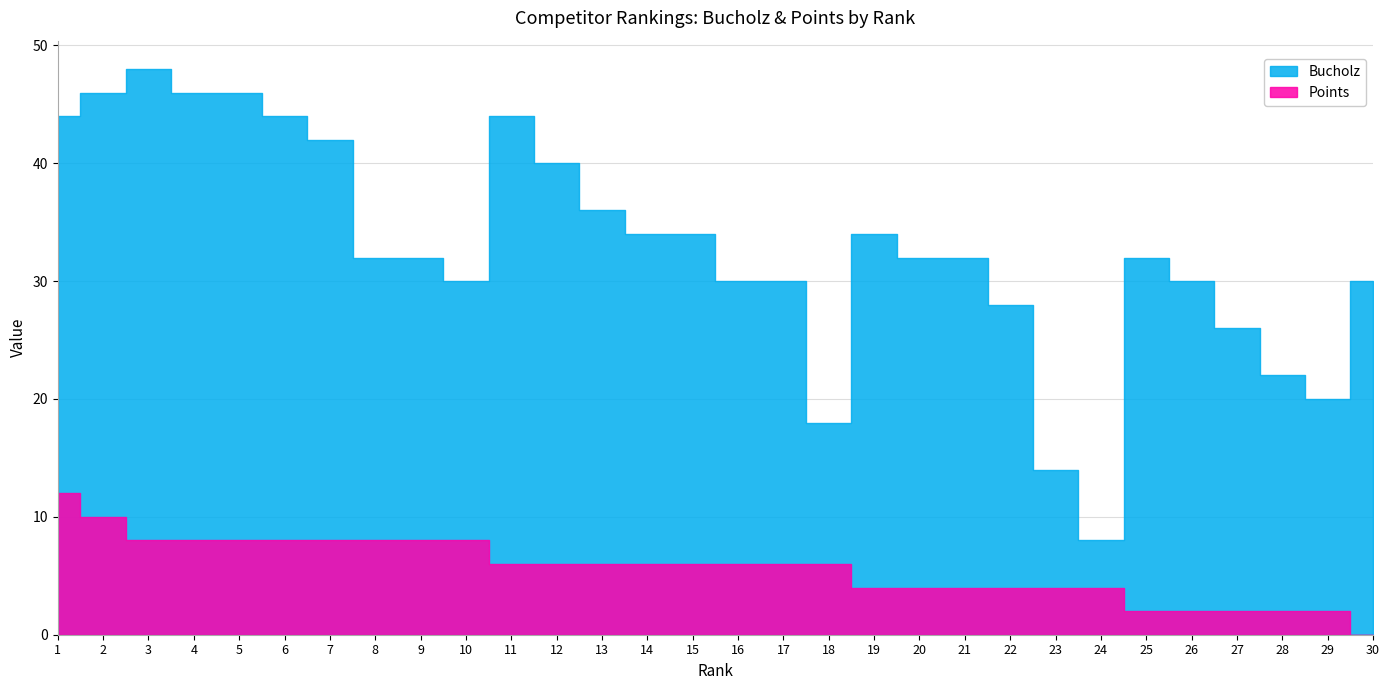

How many lines are shown in the chart?

2